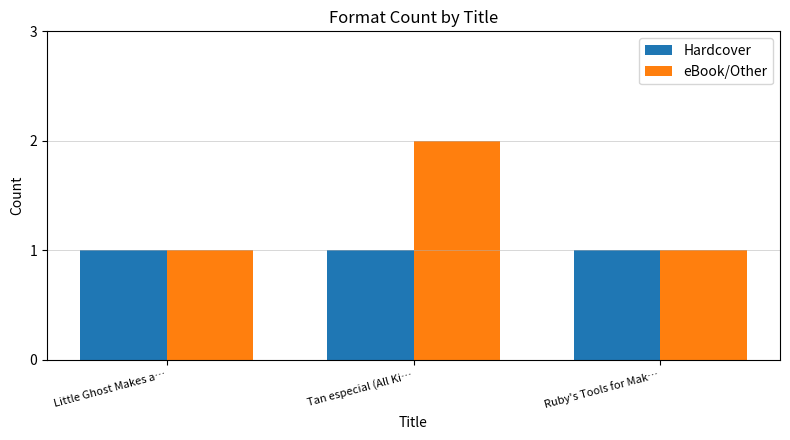

Is the value of Hardcover at Tan especial (All Ki… greater than the value of eBook/Other at Tan especial (All Ki…?

No